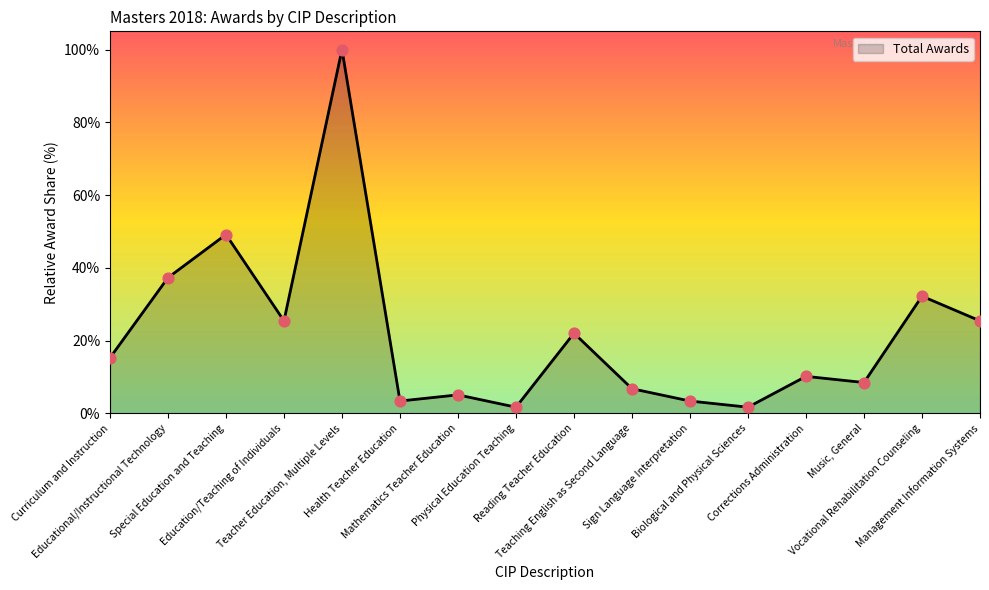

What is the ratio of the value at Management Information Systems to the value at Curriculum and Instruction?

1.7